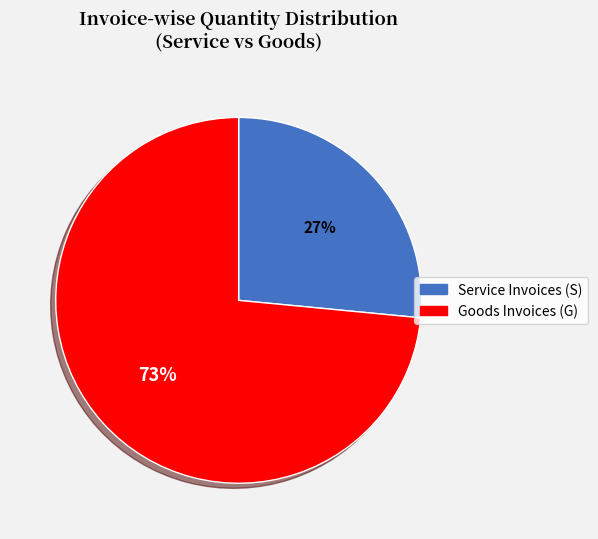

Is there a majority slice in this chart?

Yes